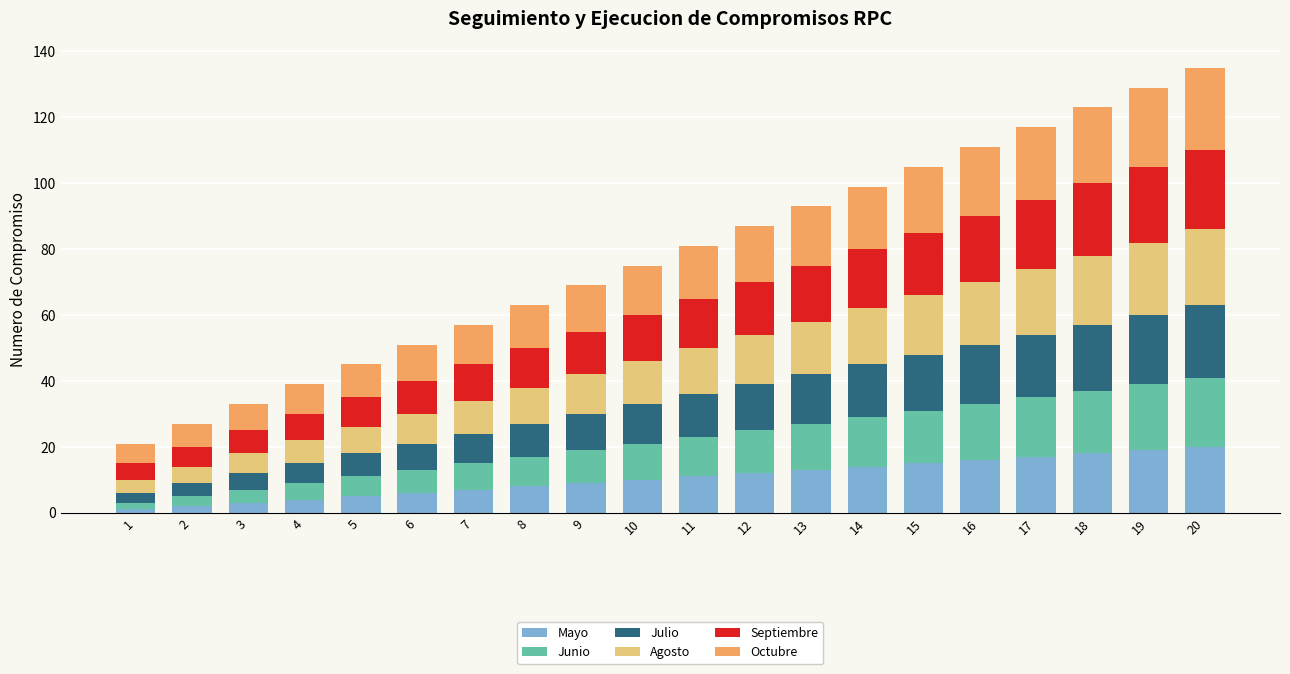

The Mayo series shows 15 at 15. True or false?

True